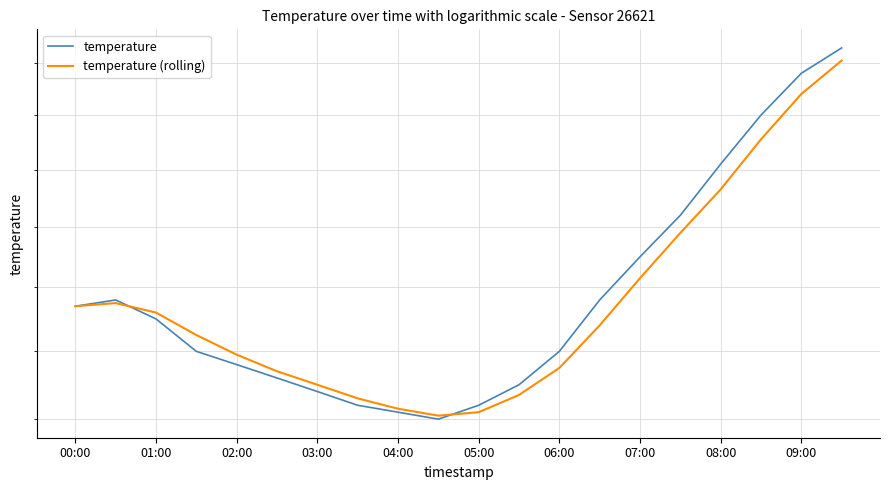

What is the difference between the maximum and second lowest values in the temperature (rolling) series?

5.9